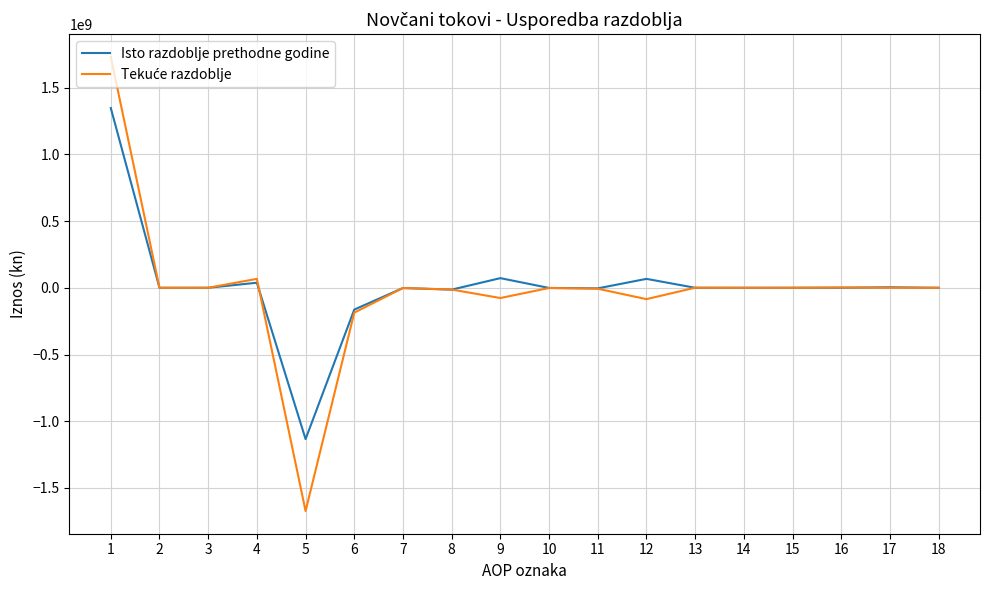

What is the lowest value of the Isto razdoblje prethodne godine series?

-1133682798